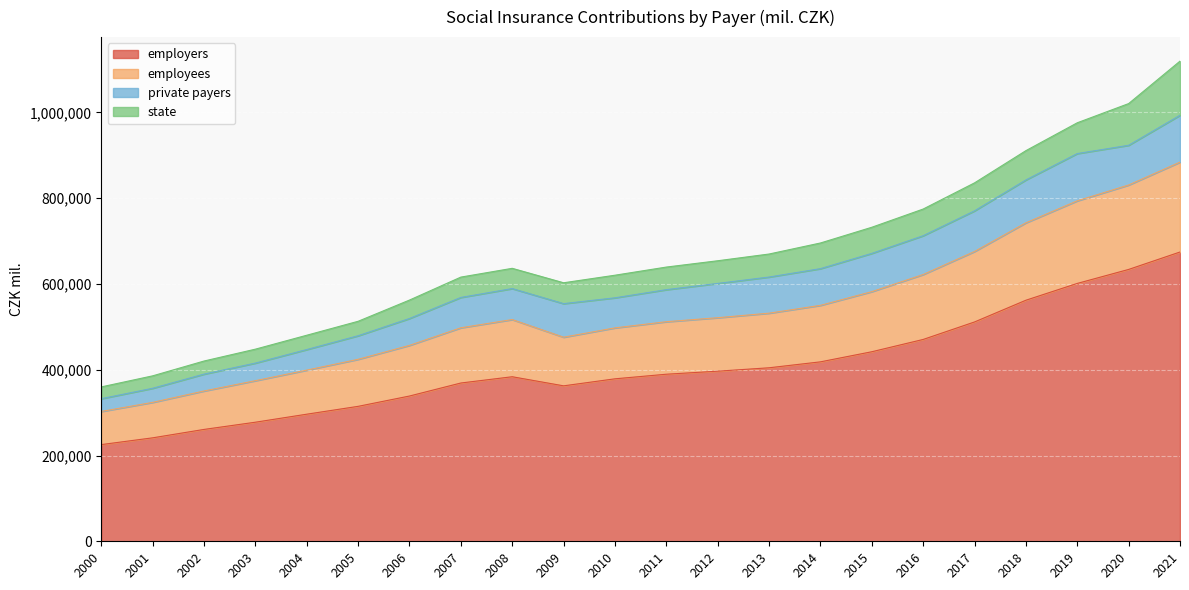

What is the smallest value displayed?

225487